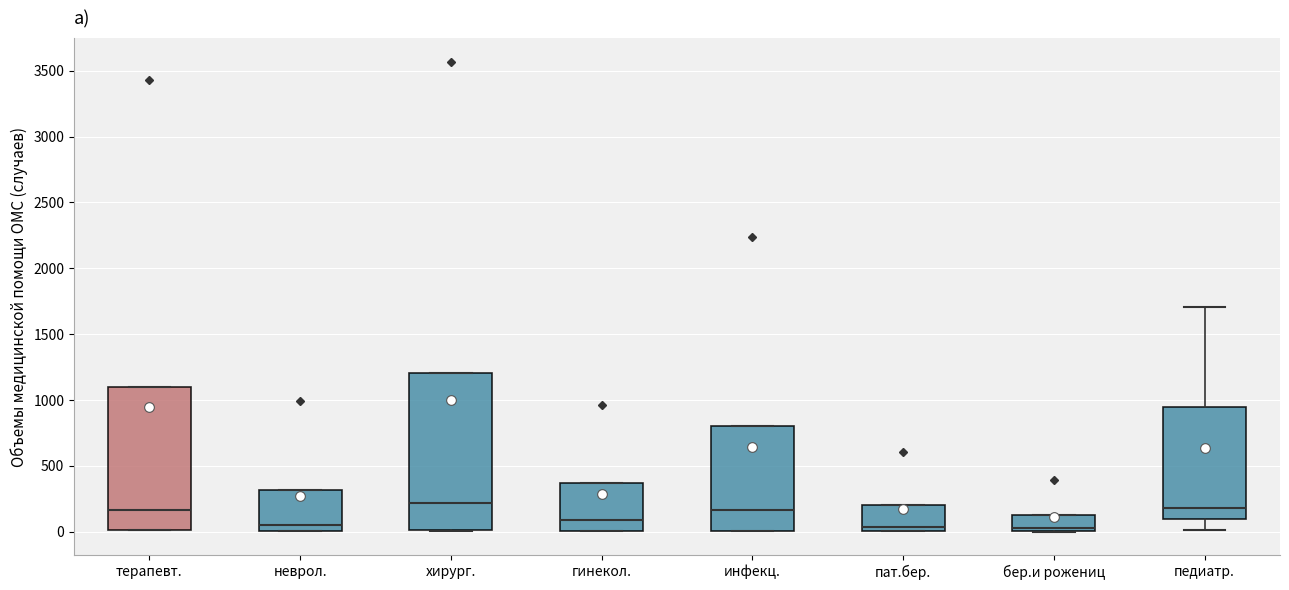

Reading left to right, read every box against the y-axis: the position of its median line, the range the box covers, and the ends of its whiskers. The values are not printed on the chart, so give them approximately, as read against the axis.

терапевт.: median 150, box 0 to 1100, whiskers 0 to 1100
неврол.: median 50, box 0 to 300, whiskers 0 to 300
хирург.: median 200, box 0 to 1200, whiskers 0 to 1200
гинекол.: median 100, box 0 to 350, whiskers 0 to 350
инфекц.: median 150, box 0 to 800, whiskers 0 to 800
пат.бер.: median 50, box 0 to 200, whiskers 0 to 200
бер.и рожениц: median 50, box 0 to 150, whiskers 0 to 150
педиатр.: median 200, box 100 to 950, whiskers 0 to 1700